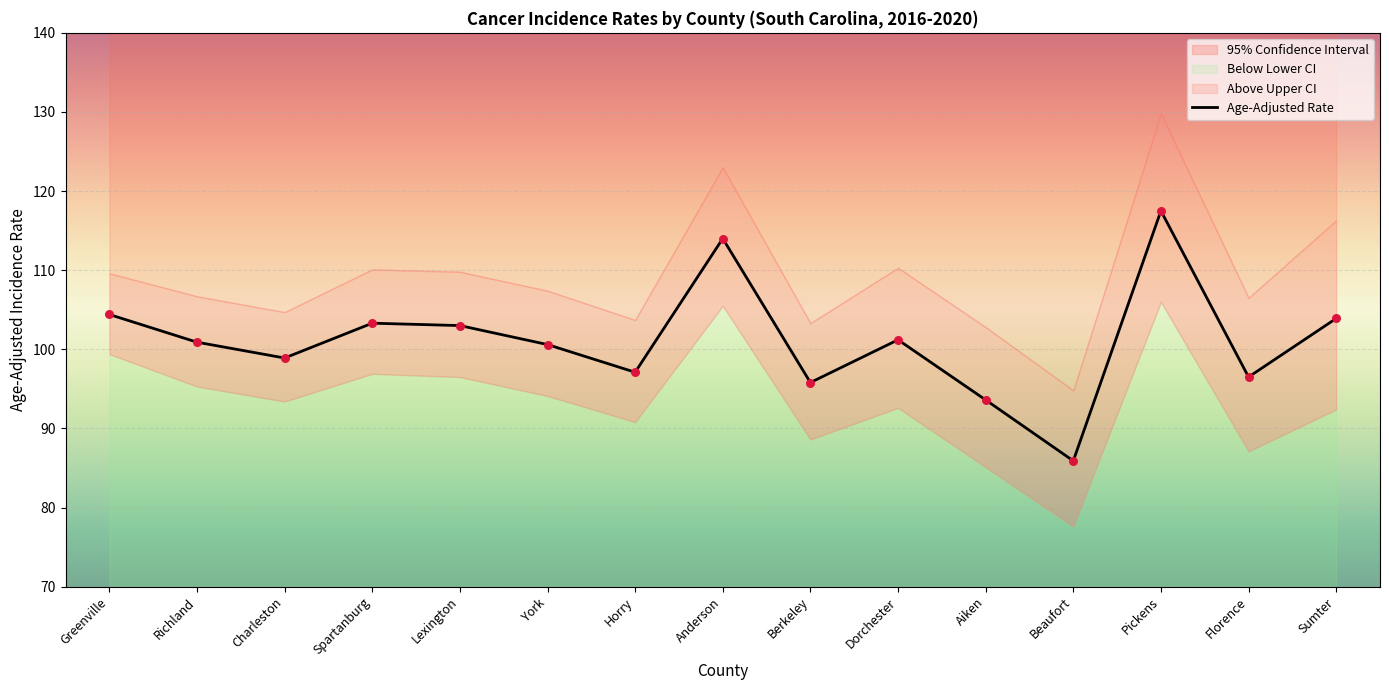

What is the change in value from Charleston to Aiken?

-5.3